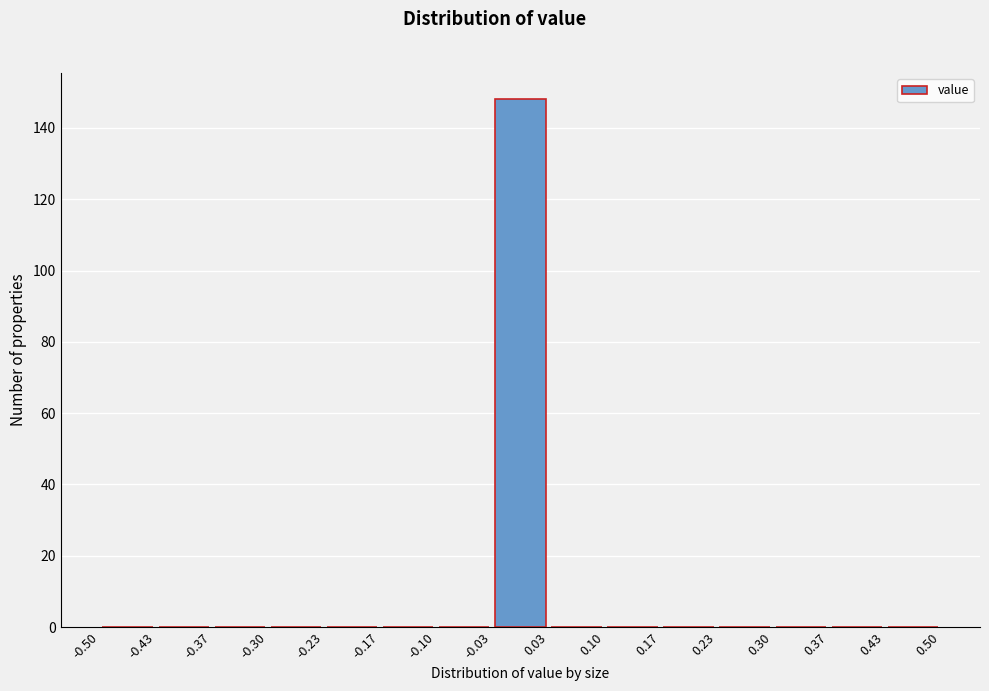

Reading left to right, list every bar in this chart as the range it spans on the x-axis followed by its height. The values are not printed on the chart, so give them approximately, as read against the axis.

-0.50 to -0.43: 0
-0.43 to -0.37: 0
-0.37 to -0.30: 0
-0.30 to -0.23: 0
-0.23 to -0.17: 0
-0.17 to -0.10: 0
-0.10 to -0.03: 0
-0.03 to 0.03: 148
0.03 to 0.10: 0
0.10 to 0.17: 0
0.17 to 0.23: 0
0.23 to 0.30: 0
0.30 to 0.37: 0
0.37 to 0.43: 0
0.43 to 0.50: 0